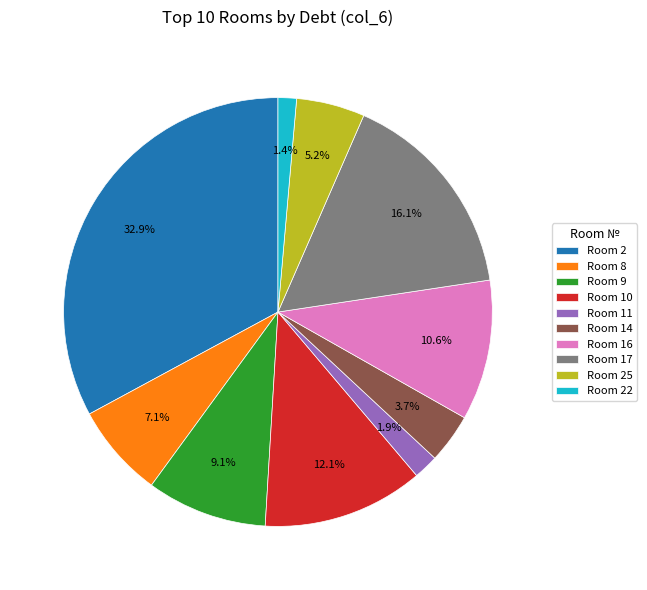

Is there any slice that represents more than half of the pie?

No